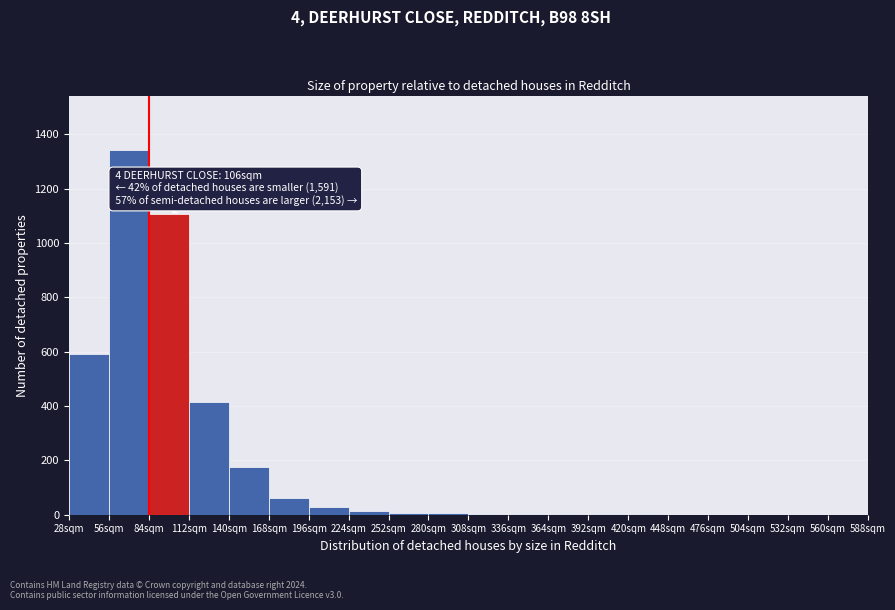

Over which range of the x-axis is the bar tallest?

56 to 84